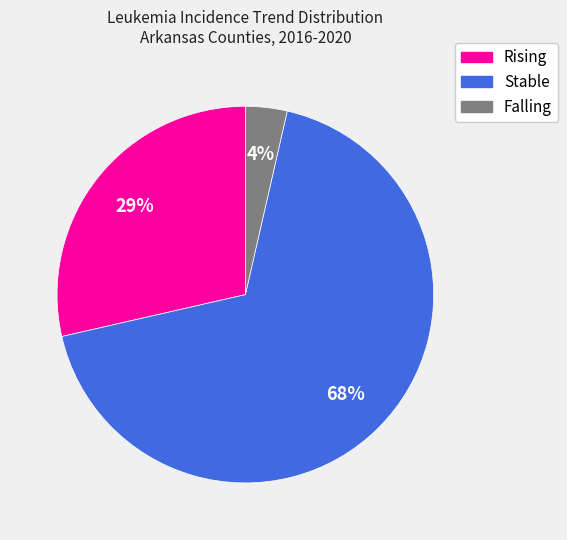

To the nearest percent, what is the average slice percentage?

33%